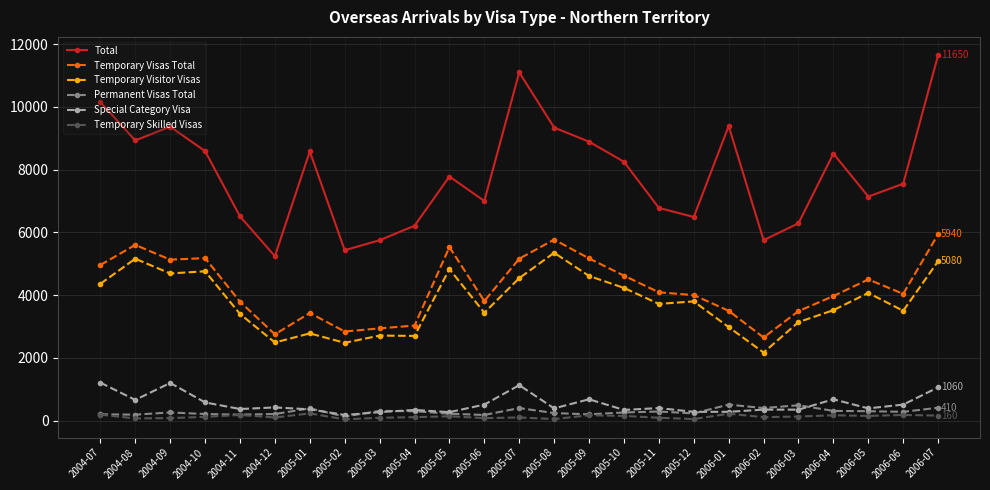

At which category does the chart reach its peak across all series?

2006-07